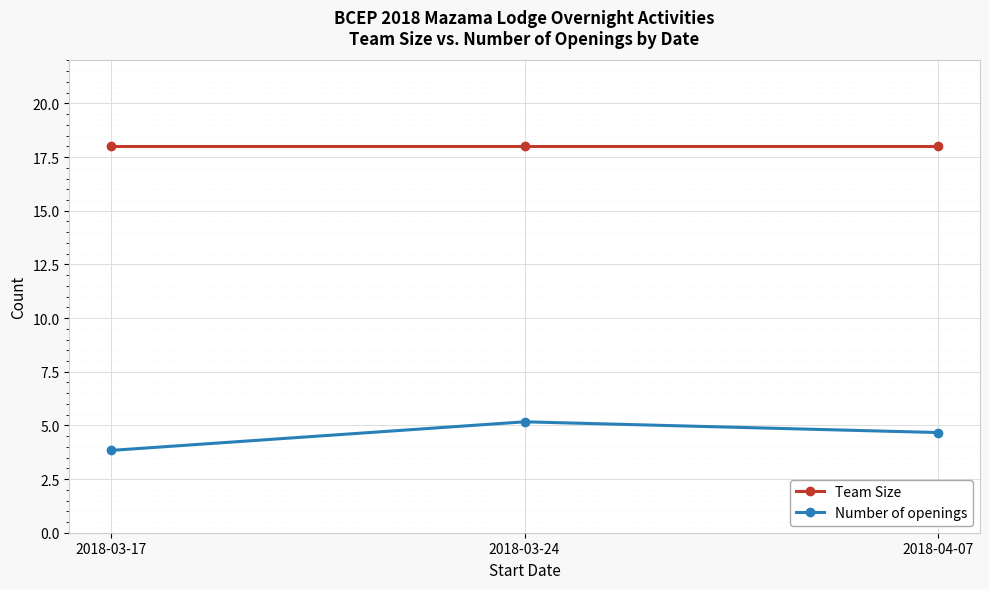

Which series changed the most between 2018-03-17 and 2018-03-24?

Number of openings